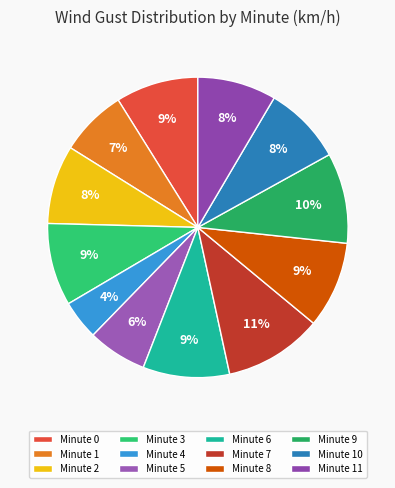

Rank the categories by value from highest to lowest.

Minute 7, Minute 9, Minute 6, Minute 8, Minute 0, Minute 3, Minute 2, Minute 10, Minute 11, Minute 1, Minute 5, Minute 4